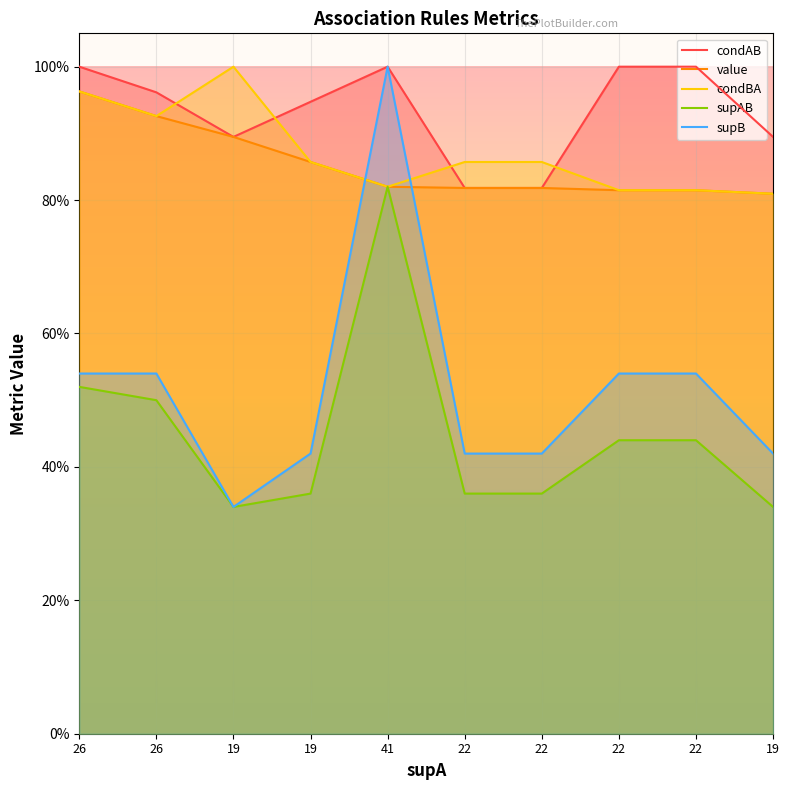

What is the highest value of the value series?

1.0